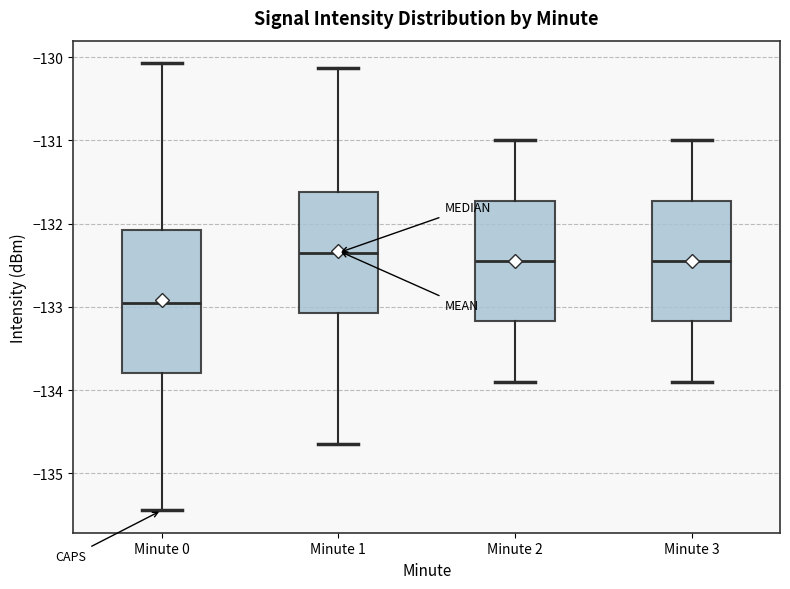

Reading left to right, transcribe this box plot: for each box, give where its median line is, the range the box spans, and where its two whiskers end, as read against the y-axis. The values are not printed on the chart, so give them approximately, as read against the axis.

Minute 0: median -133.0, box -133.8 to -132.1, whiskers -135.4 to -130.1
Minute 1: median -132.3, box -133.1 to -131.6, whiskers -134.7 to -130.1
Minute 2: median -132.4, box -133.2 to -131.7, whiskers -133.9 to -131.0
Minute 3: median -132.4, box -133.2 to -131.7, whiskers -133.9 to -131.0